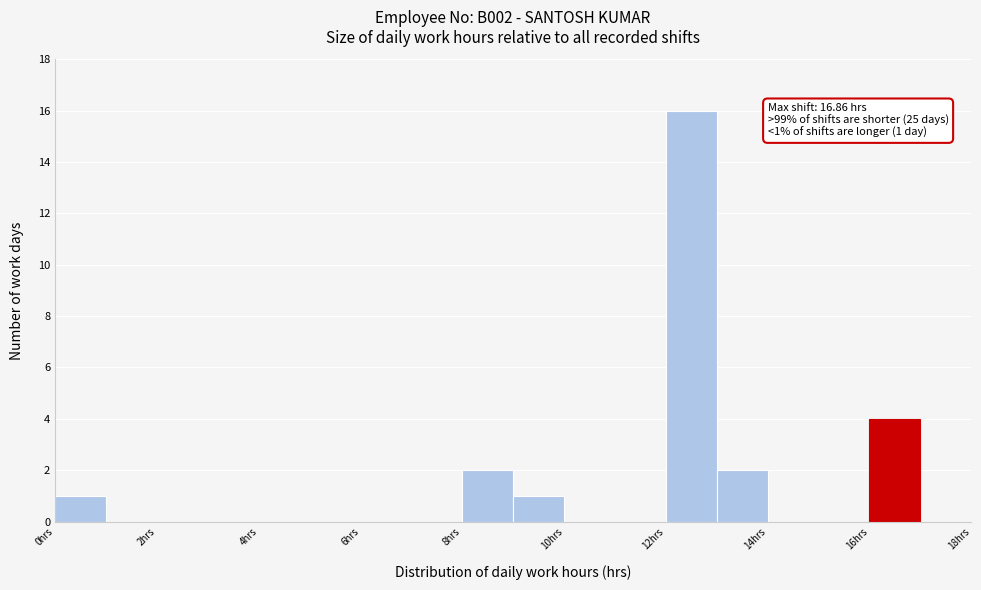

Which range on the x-axis has the tallest bar?

12 to 13